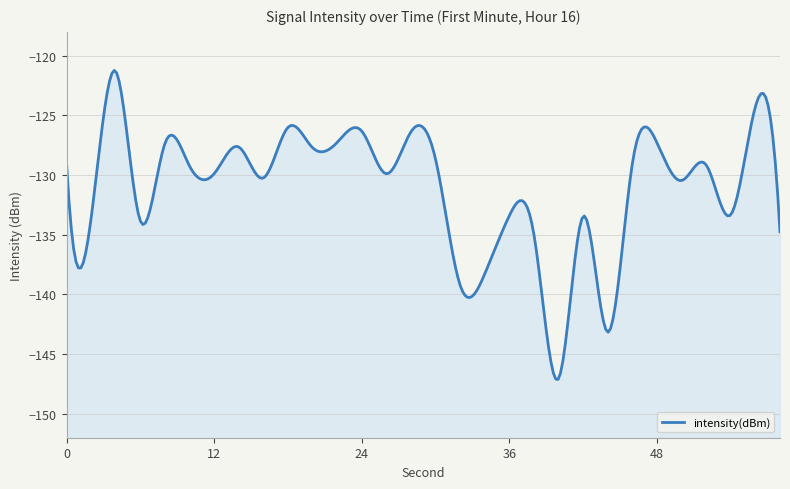

What is the minimum value shown in the chart?

-147.1